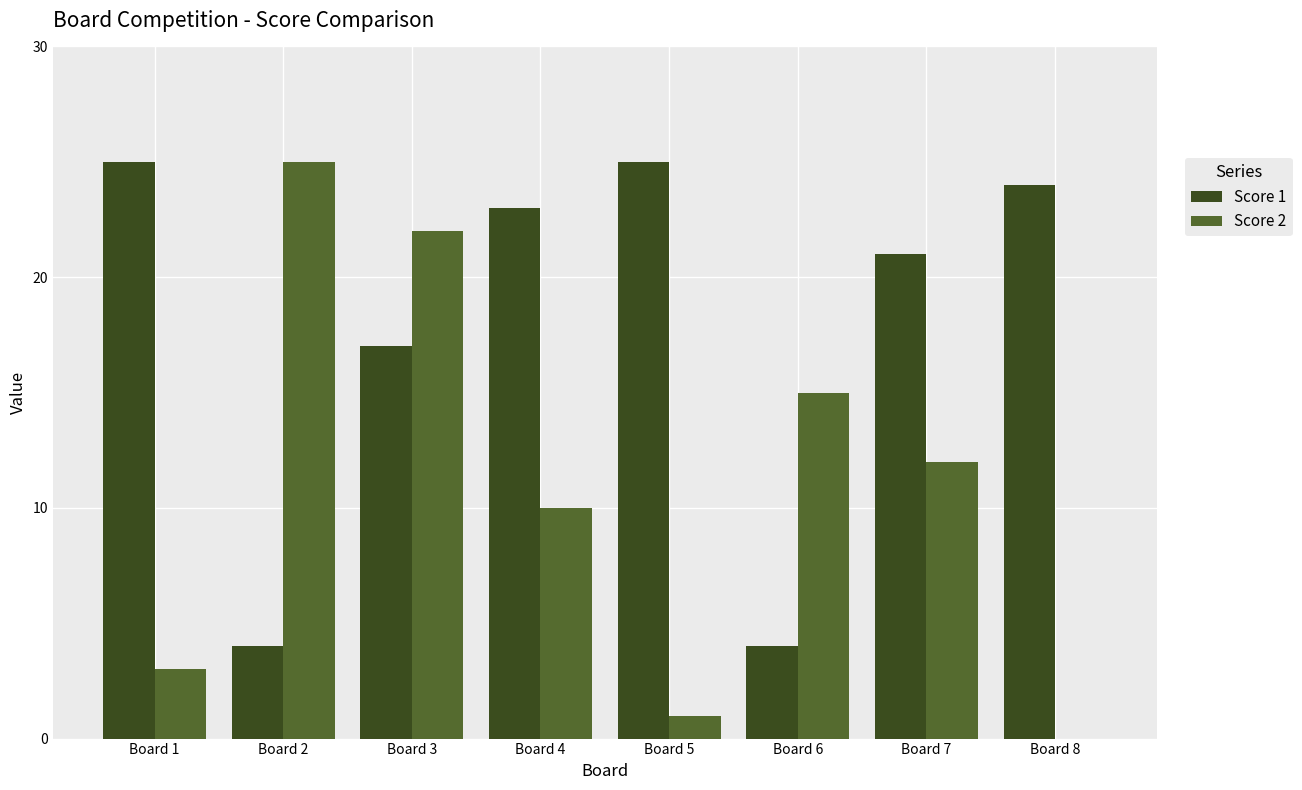

What are all the series names shown in the legend?

Score 1, Score 2